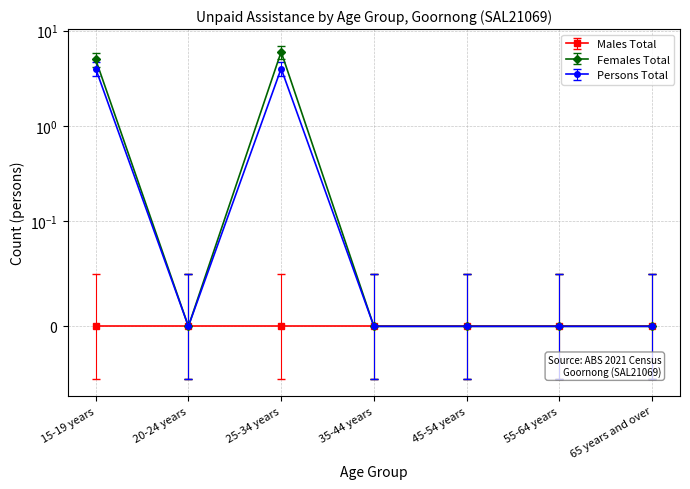

What are all the series names shown in the legend?

Females Total, Persons Total